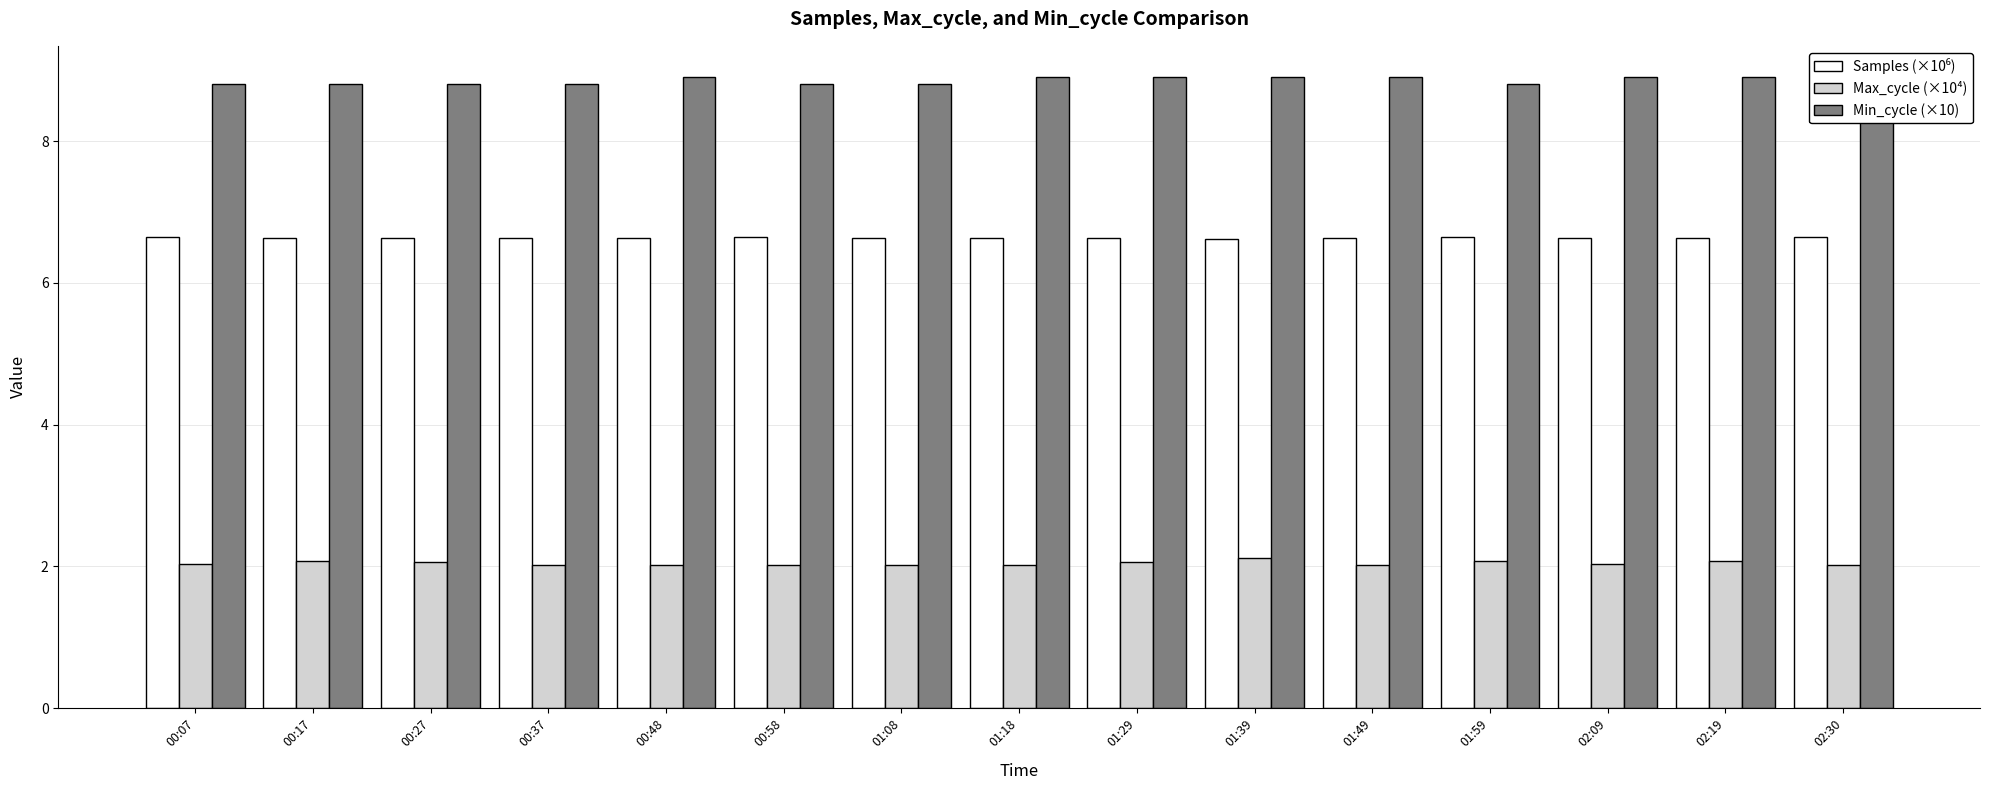

Reading left to right, transcribe all the data shown in this chart.

Samples (×10⁶): 00:07=6.6	00:17=6.6	00:27=6.6	00:37=6.6	00:48=6.6	00:58=6.7	01:08=6.6	01:18=6.6	01:29=6.6	01:39=6.6	01:49=6.6	01:59=6.6	02:09=6.6	02:19=6.6	02:30=6.6
Max_cycle (×10⁴): 00:07=2.0	00:17=2.1	00:27=2.1	00:37=2.0	00:48=2.0	00:58=2.0	01:08=2.0	01:18=2.0	01:29=2.1	01:39=2.1	01:49=2.0	01:59=2.1	02:09=2.0	02:19=2.1	02:30=2.0
Min_cycle (×10): 00:07=8.8	00:17=8.8	00:27=8.8	00:37=8.8	00:48=8.9	00:58=8.8	01:08=8.8	01:18=8.9	01:29=8.9	01:39=8.9	01:49=8.9	01:59=8.8	02:09=8.9	02:19=8.9	02:30=8.8